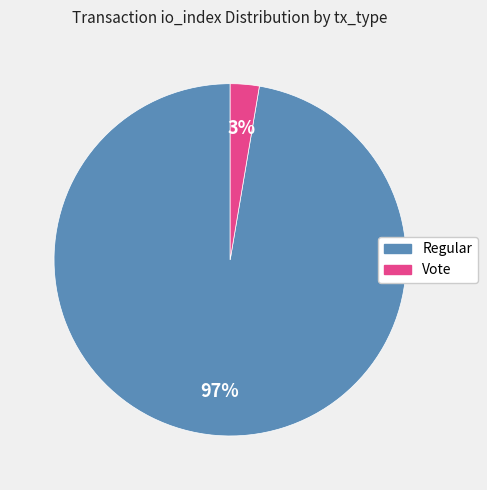

What is the largest slice in the pie chart?

Regular